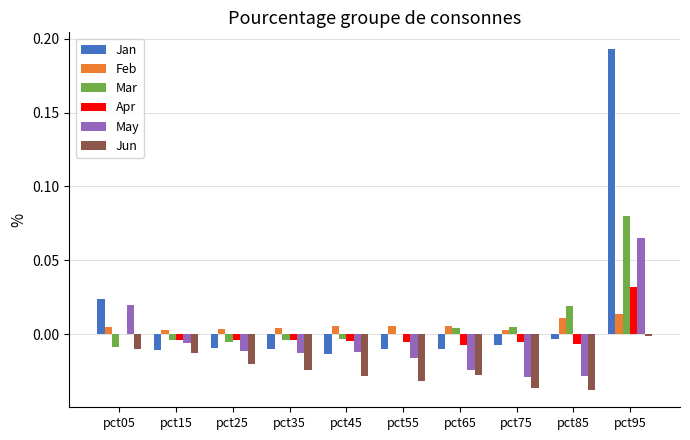

Are the bars horizontal?

No